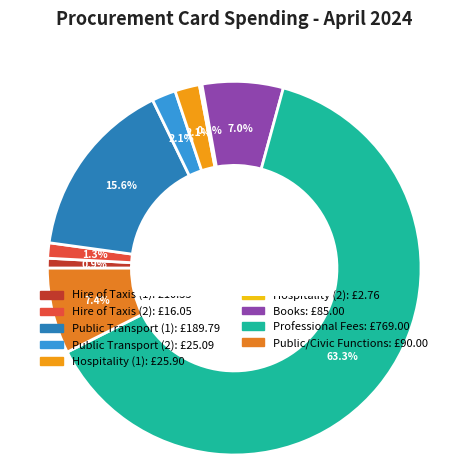

Is there any slice that represents more than half of the pie?

Yes